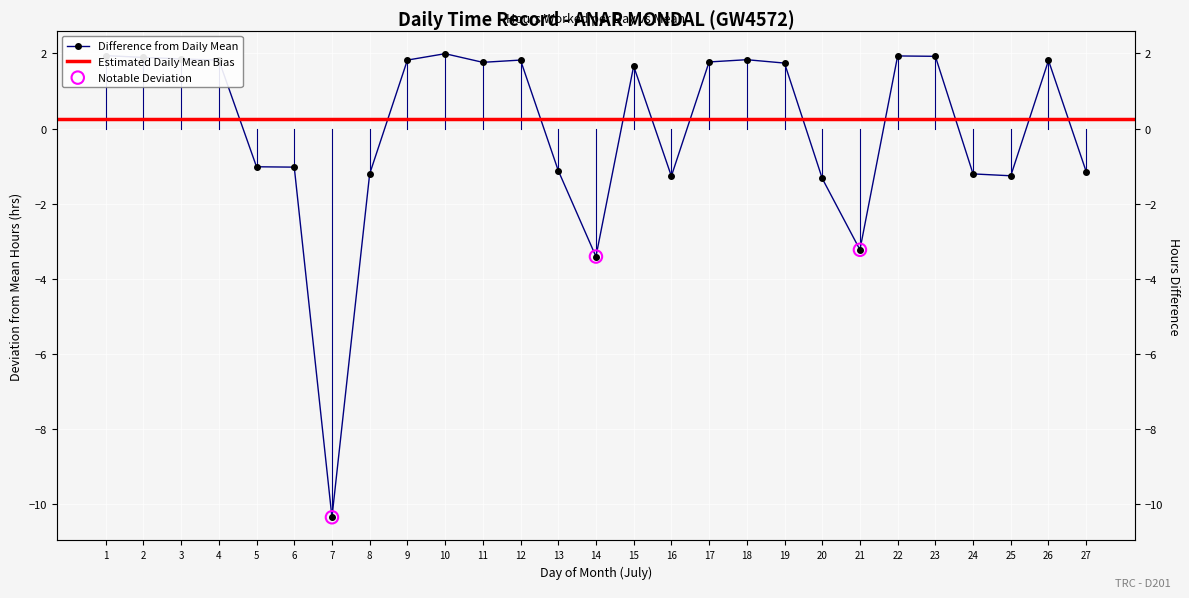

What is the change in value from 14 to 24?

+2.2